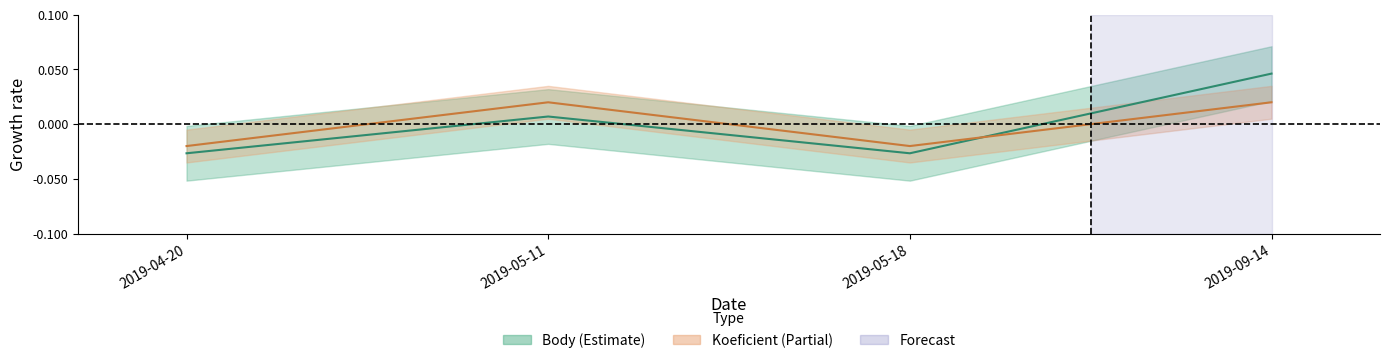

Reading right to left, list all the values displayed in this chart.

Body: 2019-09-14=0.0	2019-05-18=-0.0	2019-05-11=0.0	2019-04-20=-0.0
Koeficient: 2019-09-14=0.0	2019-05-18=-0.0	2019-05-11=0.0	2019-04-20=-0.0